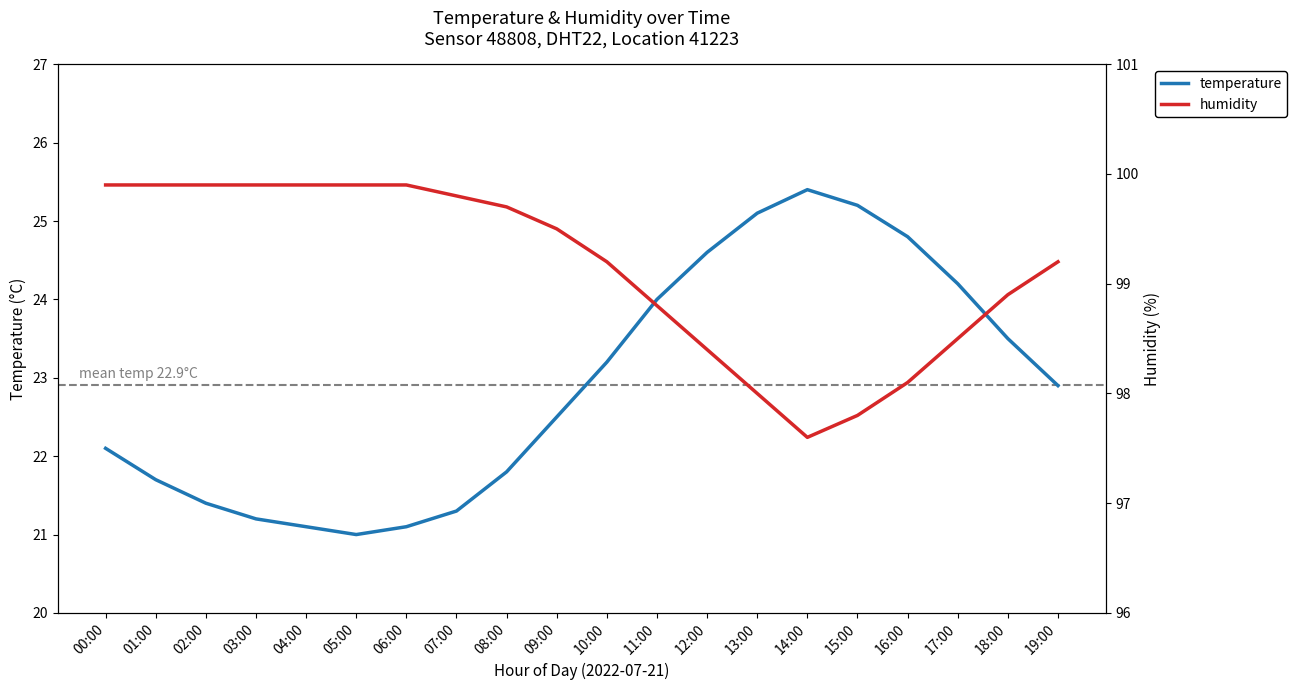

At which label is temperature closest to 23?

19:00